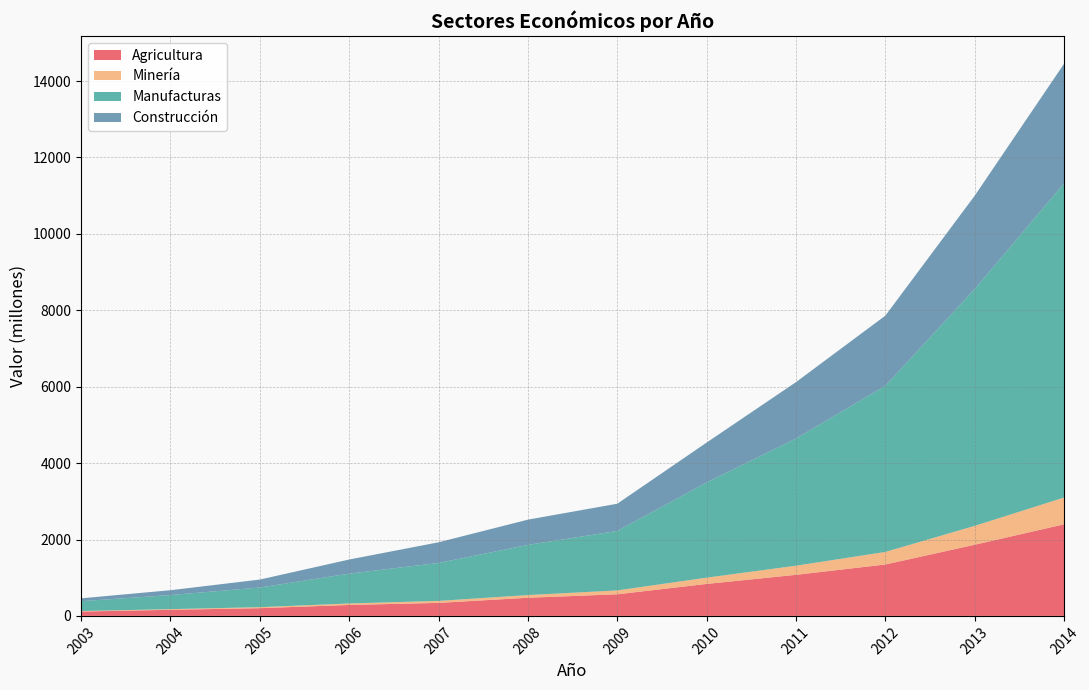

Reading left to right, list all the values displayed in this chart.

Agricultura: 2003=114.1	2004=159.4	2005=202.3	2006=286.3	2007=341.0	2008=475.0	2009=565.6	2010=836.9	2011=1075.2	2012=1345.8	2013=1863.1	2014=2398.0
Minería: 2003=13.3	2004=17.6	2005=26.4	2006=39.0	2007=51.6	2008=70.5	2009=101.8	2010=164.2	2011=238.9	2012=328.9	2013=494.4	2014=701.6
Manufacturas: 2003=257.0	2004=368.1	2005=514.0	2006=780.7	2007=993.2	2008=1312.8	2009=1556.4	2010=2491.2	2011=3329.2	2012=4348.7	2013=6202.6	2014=8225.3
Construcción: 2003=75.2	2004=127.3	2005=208.3	2006=370.1	2007=540.5	2008=661.2	2009=712.9	2010=1045.2	2011=1476.8	2012=1837.2	2013=2441.6	2014=3131.6